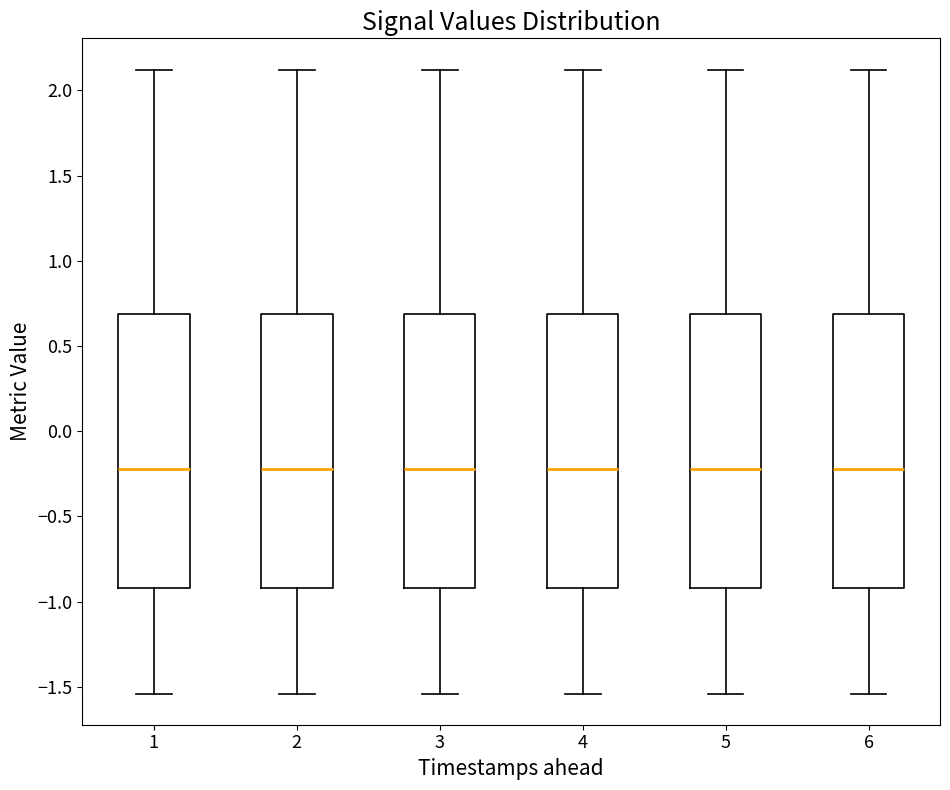

Where is the lower edge of the box at x = 3 on the y-axis? The values are not printed on the chart, so give them approximately, as read against the axis.

-0.90